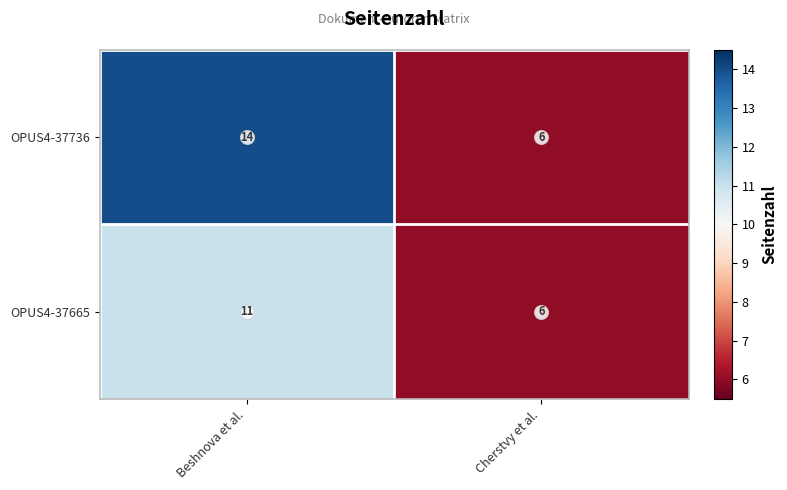

At which category is the sum across all series the highest?

Beshnova et al.